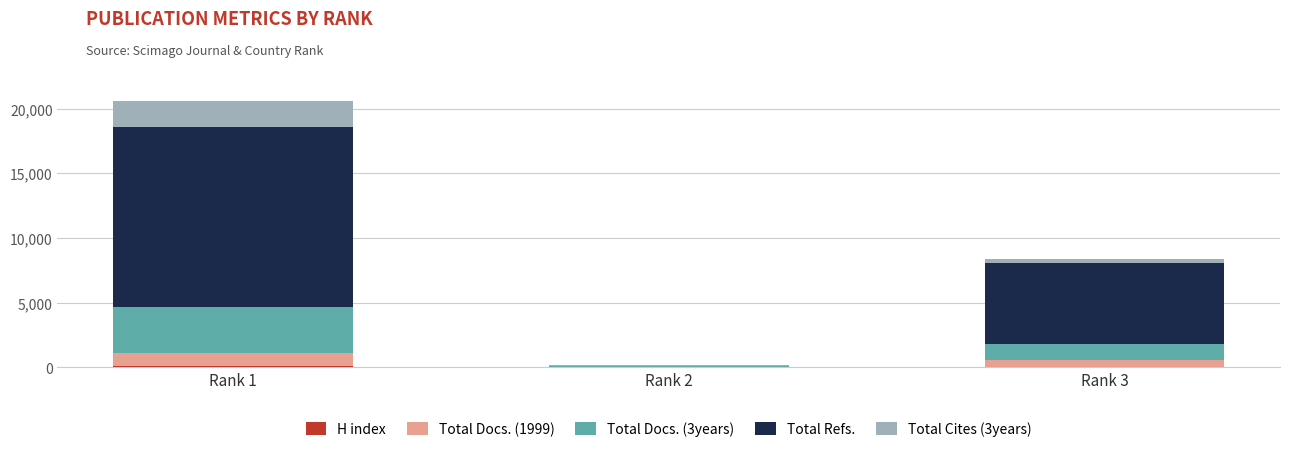

At which category is the sum across all series the highest?

Rank 1